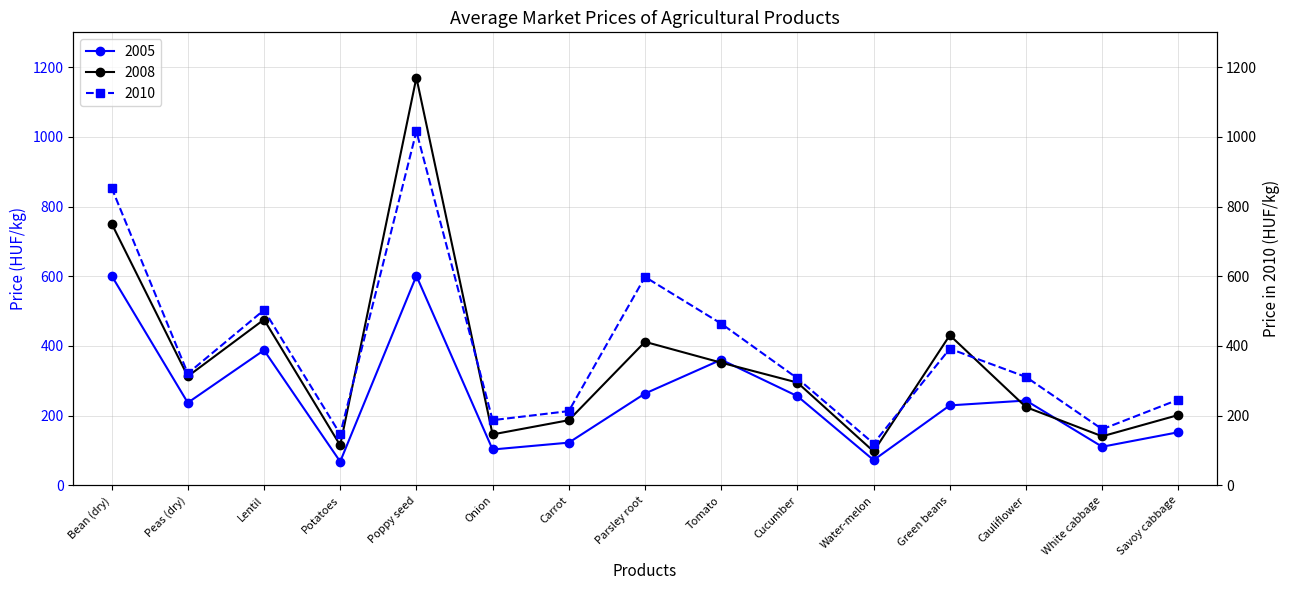

Which series has the largest total across all categories?

2010